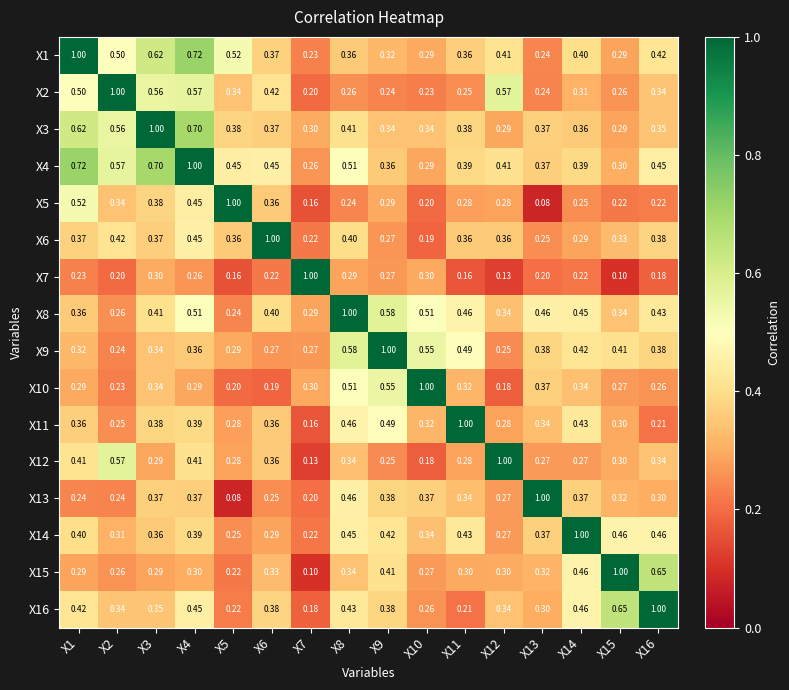

Is the value of X12 at X11 greater than the value of X4 at X8?

No